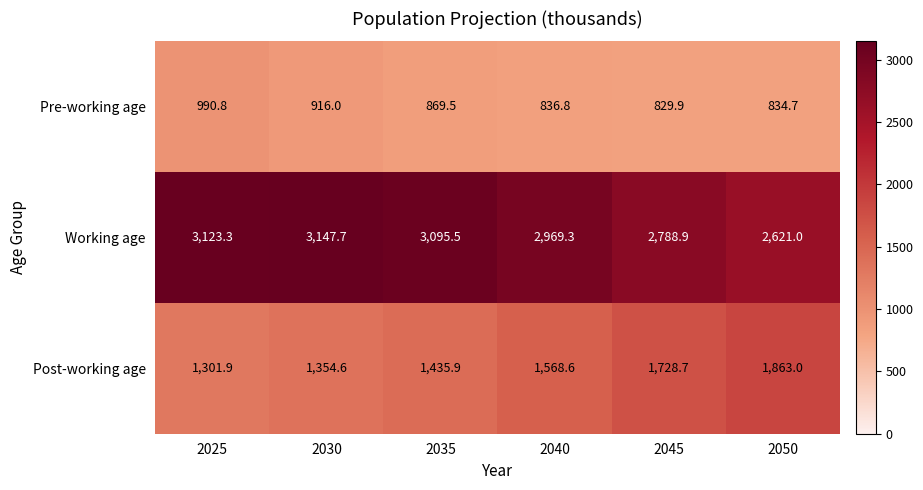

What is the greatest value displayed?

3147.7